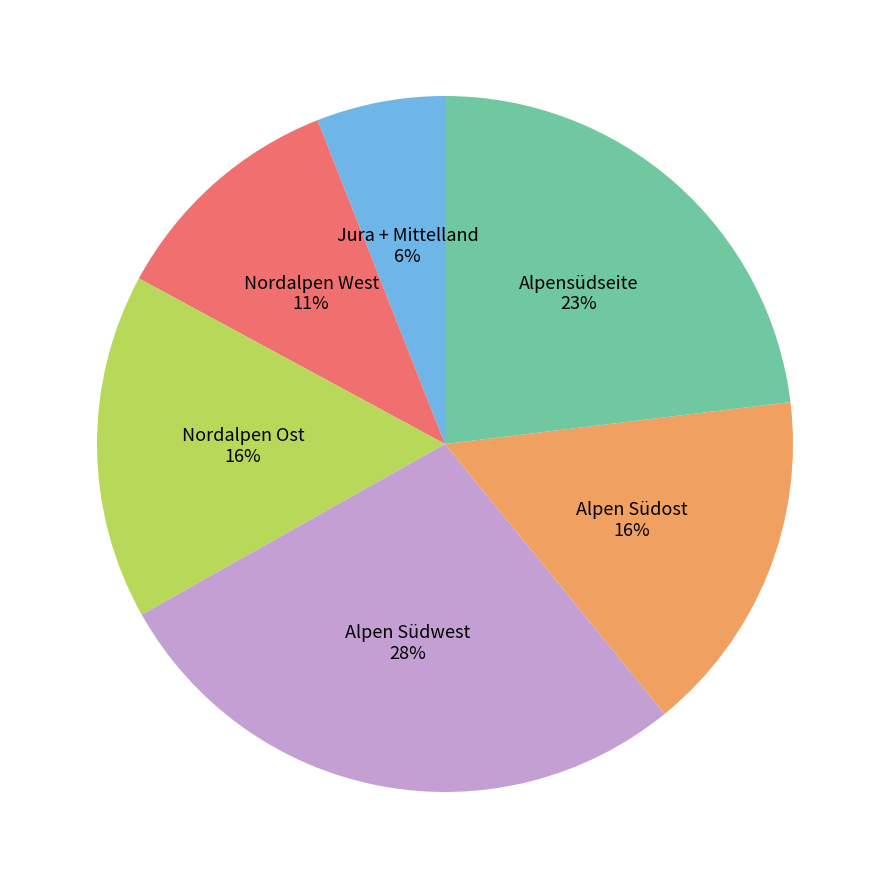

Do Alpen Südost and Alpen Südwest together represent more than half of the pie?

No